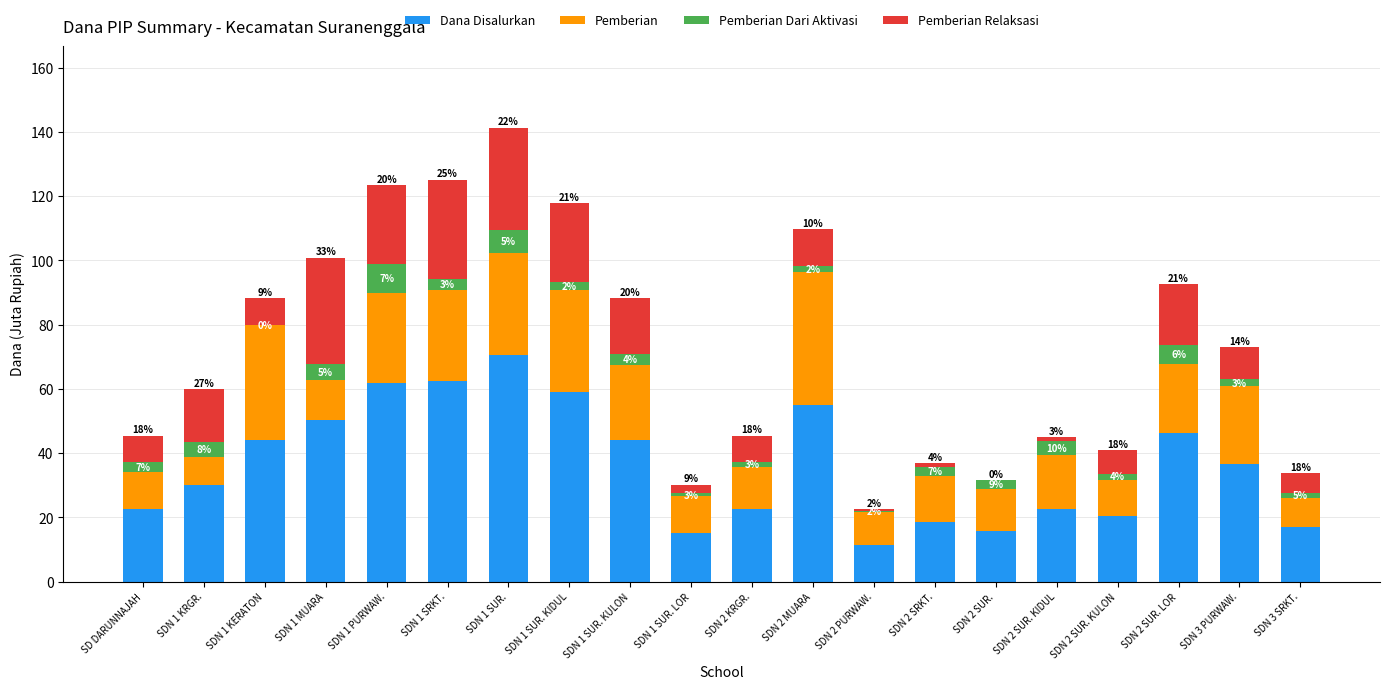

Which series changed the most between SDN 1 PURWAW. and SDN 2 MUARA?

Pemberian